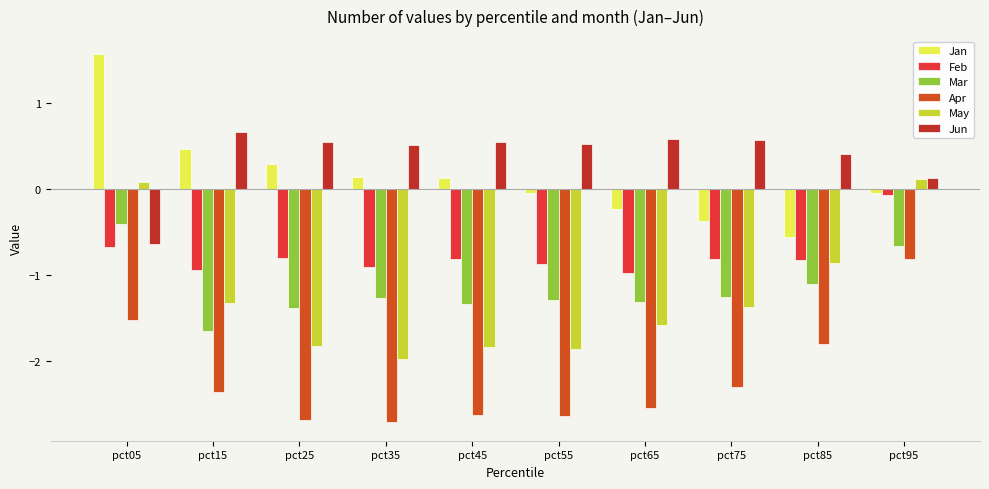

The Jan series shows 0.1 at pct45. True or false?

True